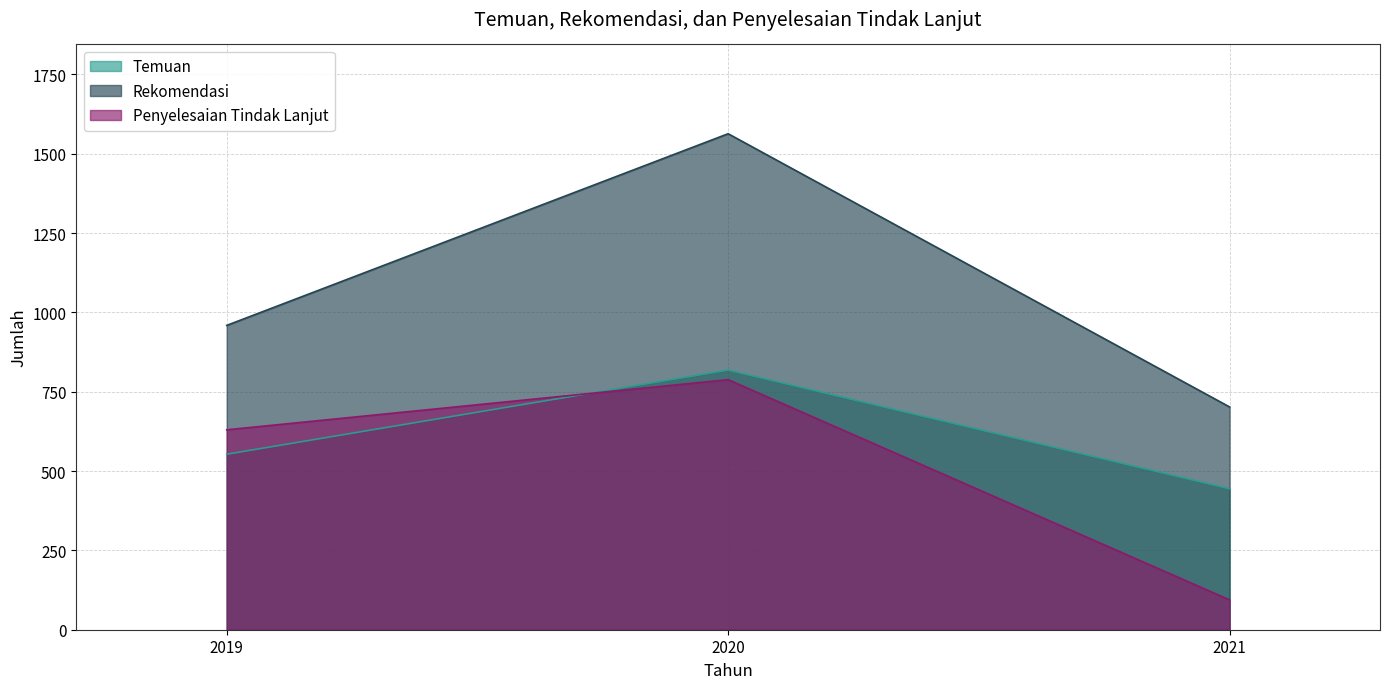

What is the sum of all Penyelesaian Tindak Lanjut values?

1512